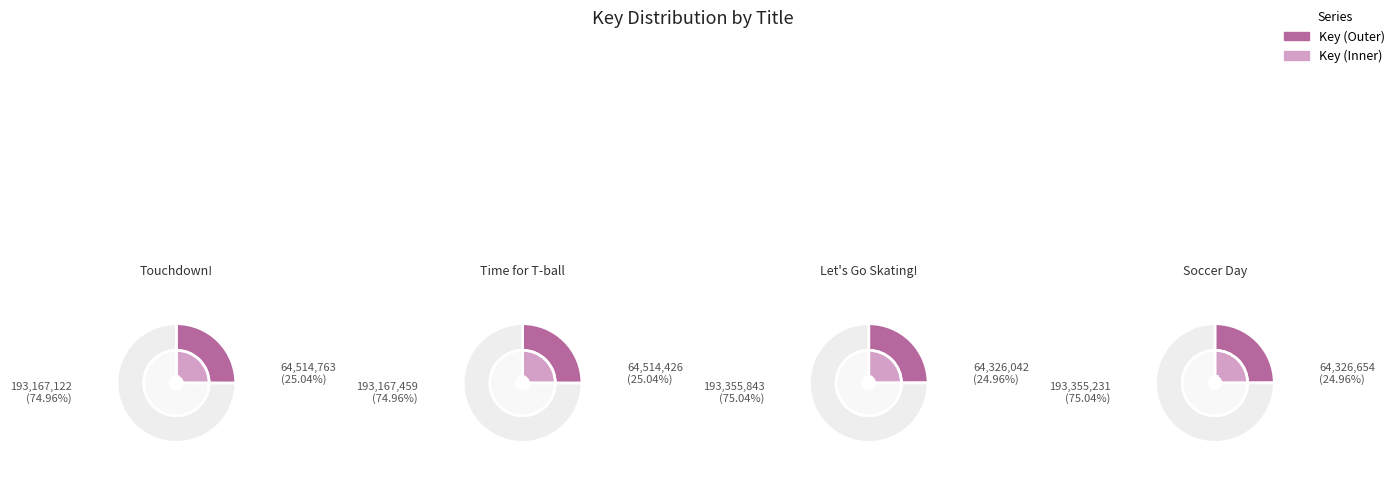

Which slice is the smallest?

Let's Go Skating!